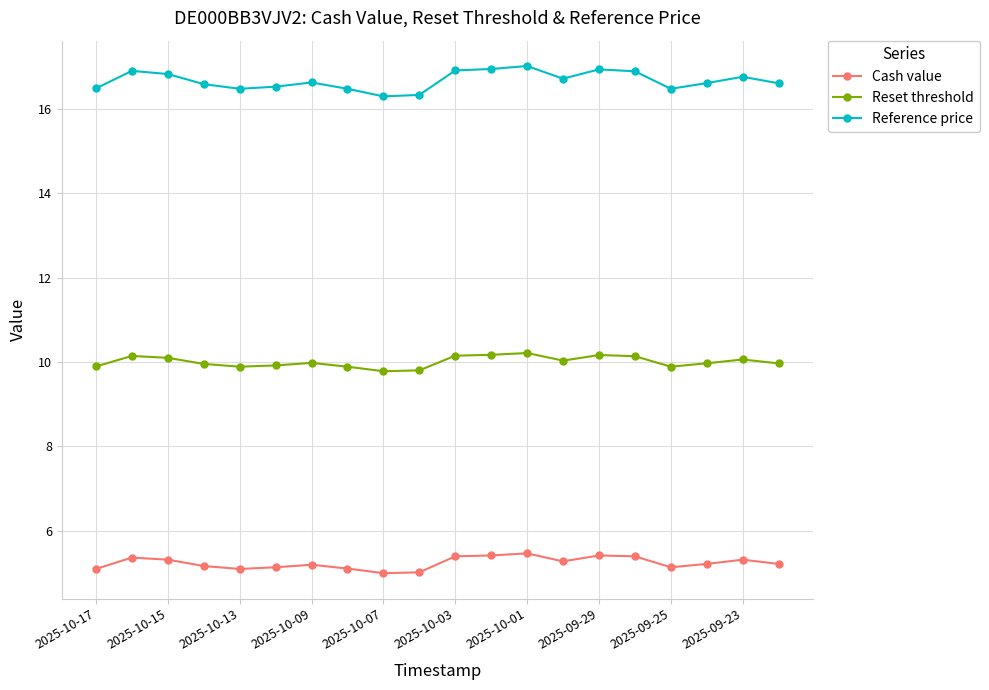

Count the number of categories in the chart.

20